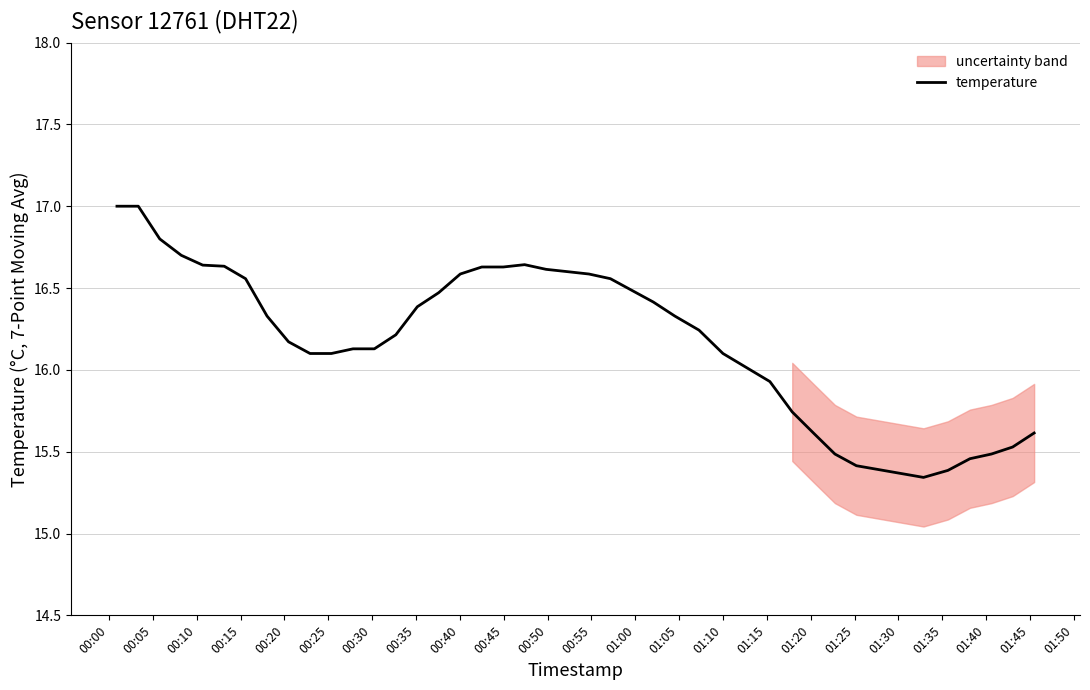

What is the maximum value for temperature?

17.0